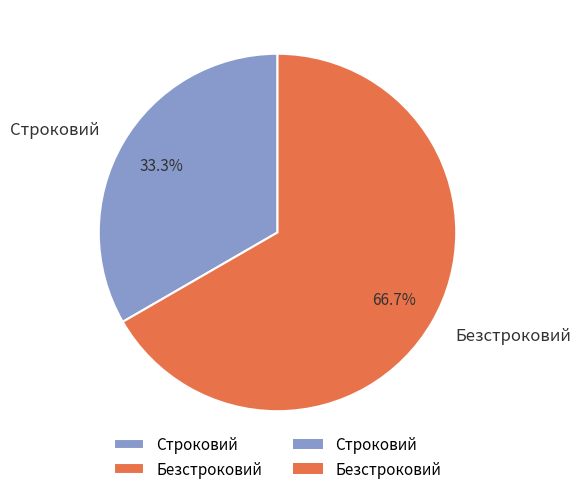

Which category has the smallest portion of the pie?

Строковий